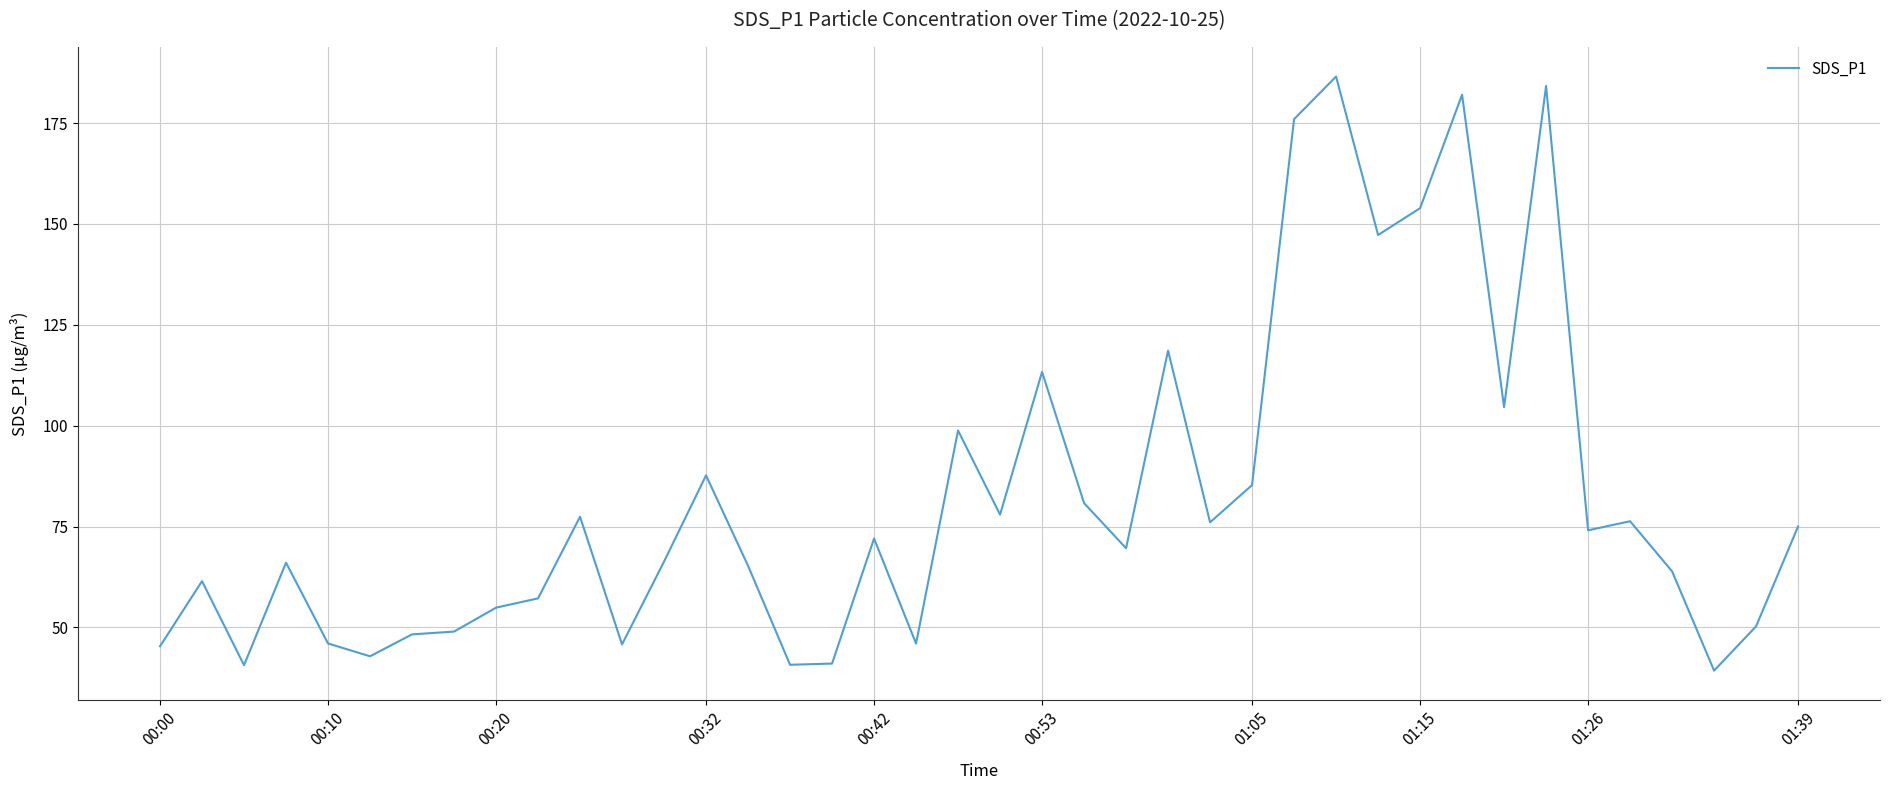

What is the greatest value displayed?

186.5